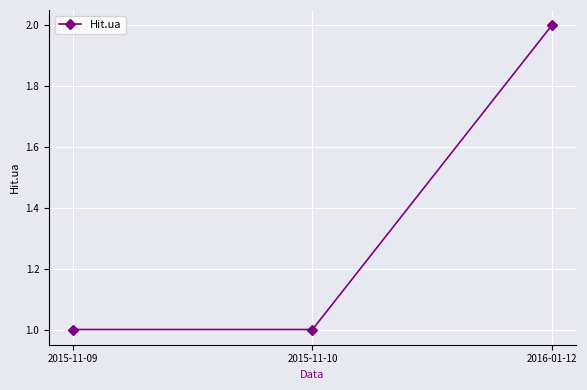

What position from the left is 2015-11-09?

1